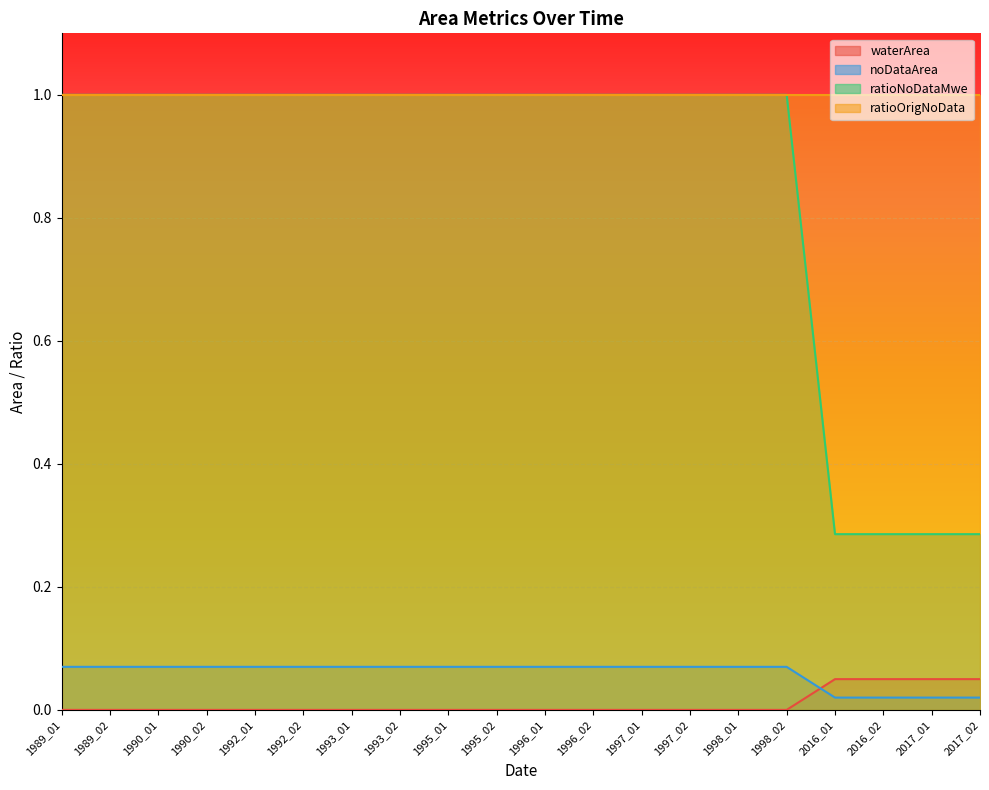

True or false: ratioNoDataMwe and noDataArea cross at least once.

False